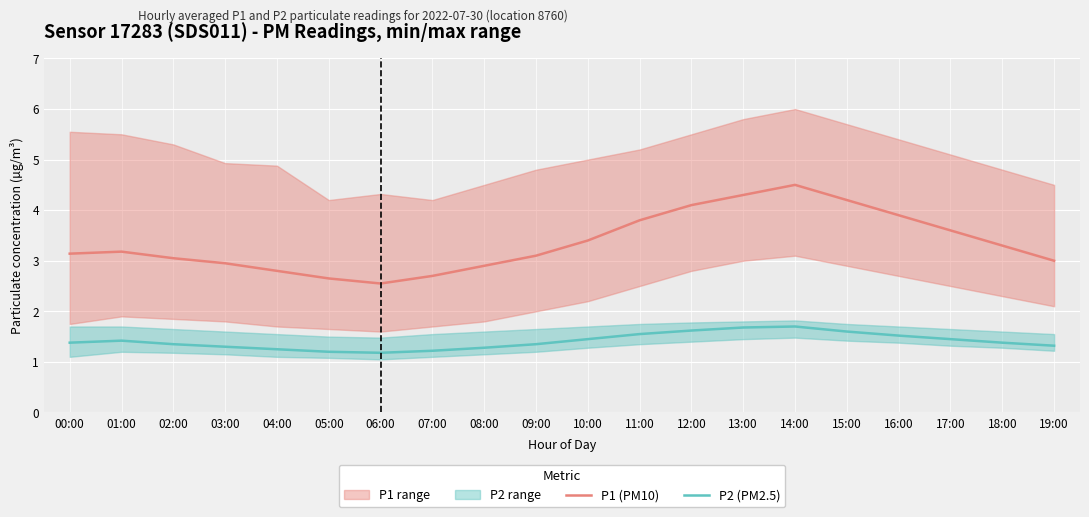

What is the label of the 17th point from the right?

03:00